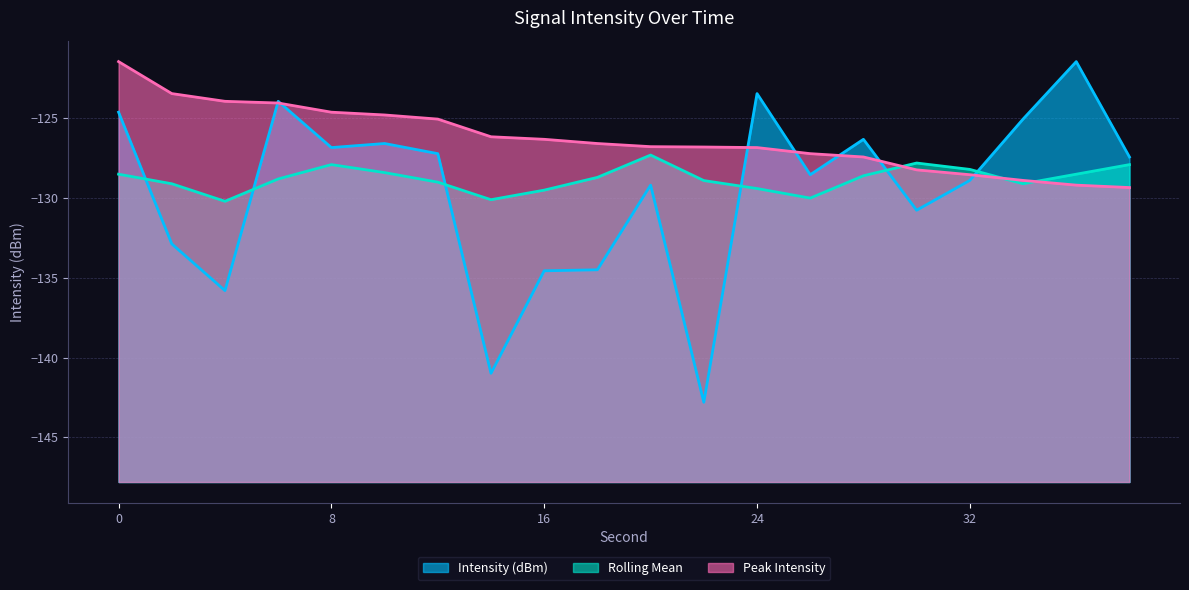

At which label is Peak Intensity closest to -125?

12